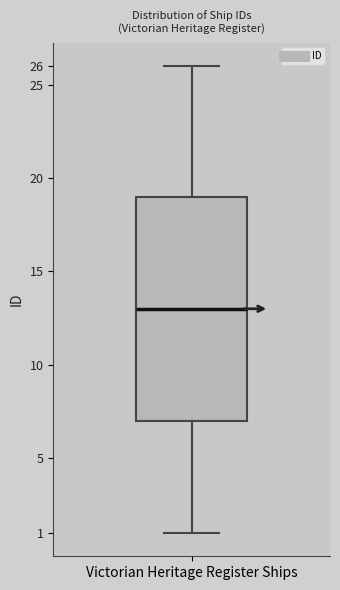

Transcribe this box plot: give where the median line is, the range the box spans, and where the two whiskers end, as read against the y-axis. The values are not printed on the chart, so give them approximately, as read against the axis.

median 13, box 7 to 19, whiskers 1 to 26